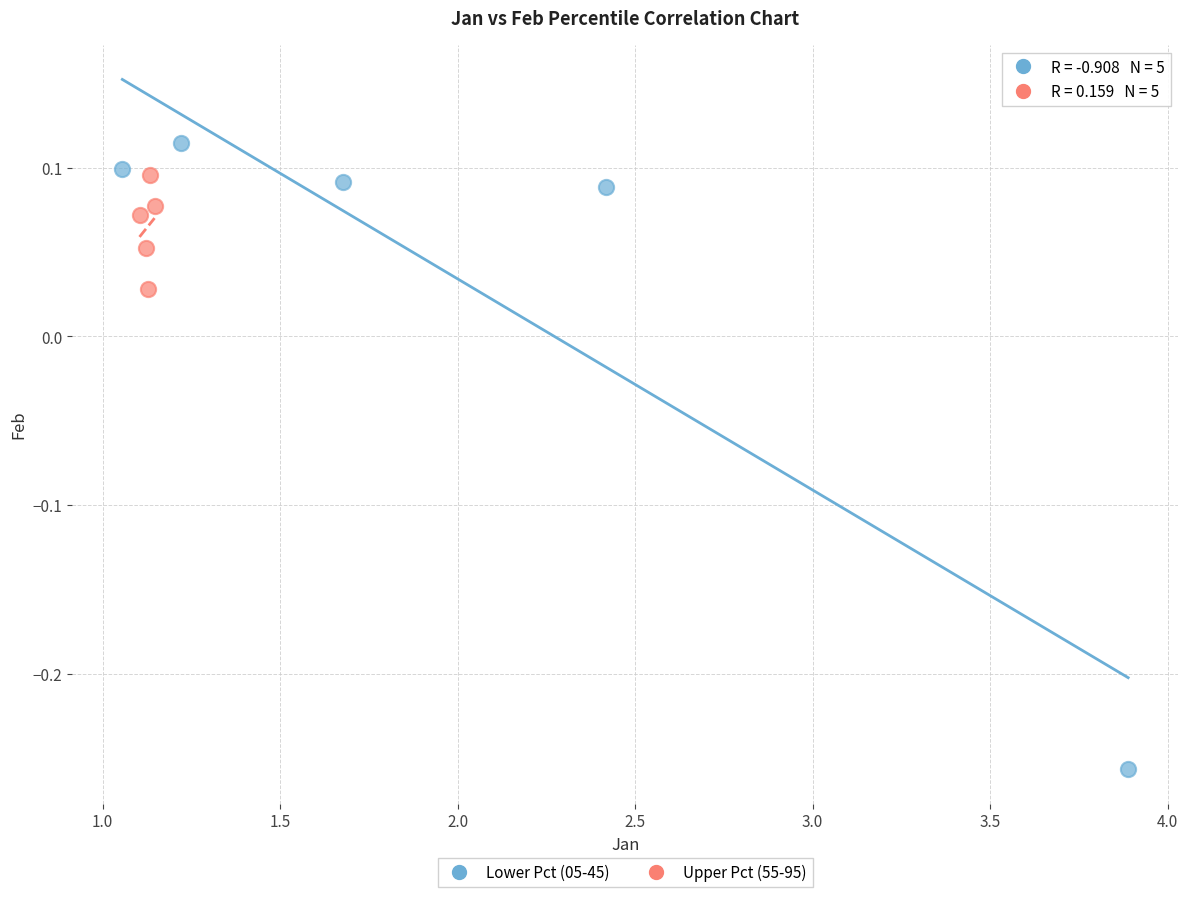

Which series contains the highest Y value?

Lower Pct (05-45)